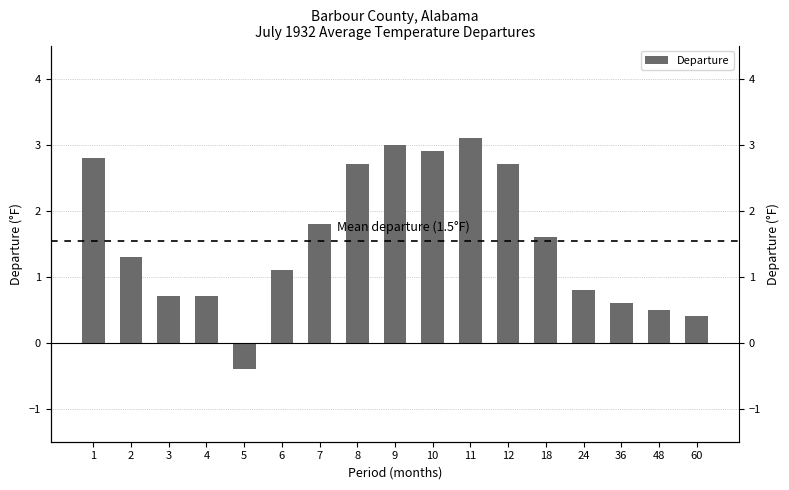

Reading right to left, transcribe all the data shown in this chart.

0.4	0.5	0.6	0.8	1.6	2.7	3.1	2.9	3.0	2.7	1.8	1.1	-0.4	0.7	0.7	1.3	2.8